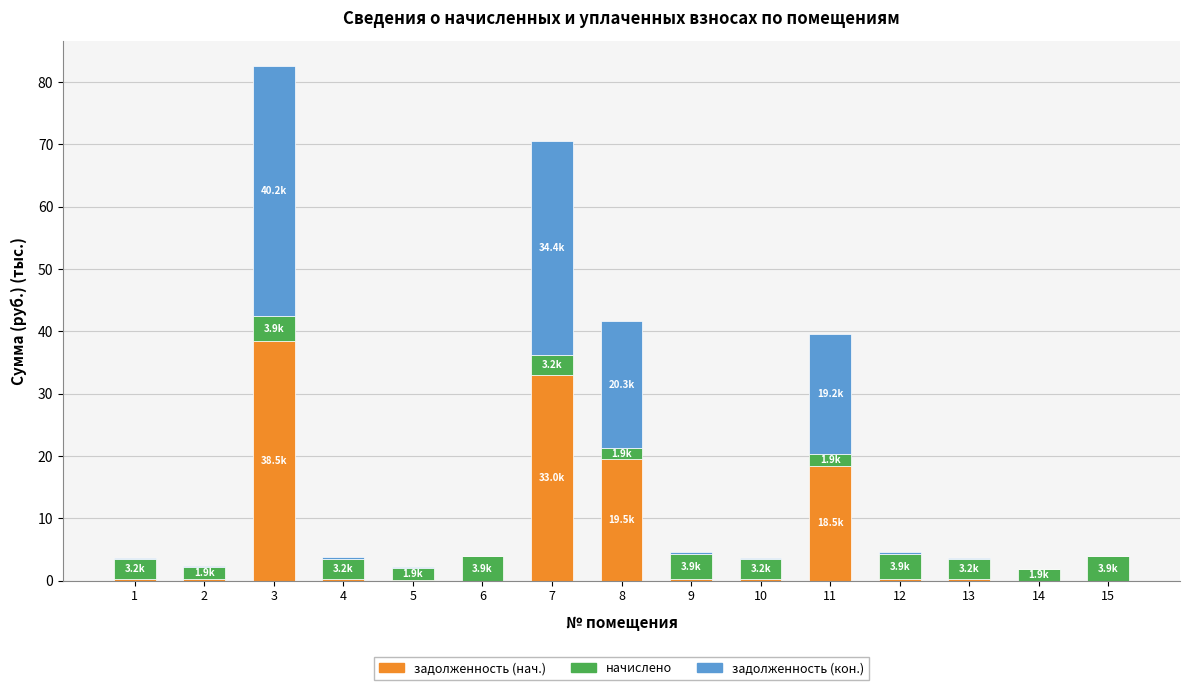

At which category is the sum across all series the highest?

3